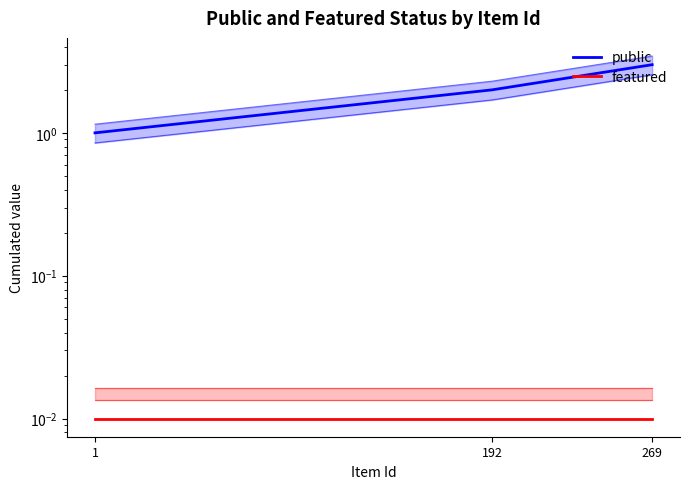

What is the difference between the public values at 1 and 192?

1.0